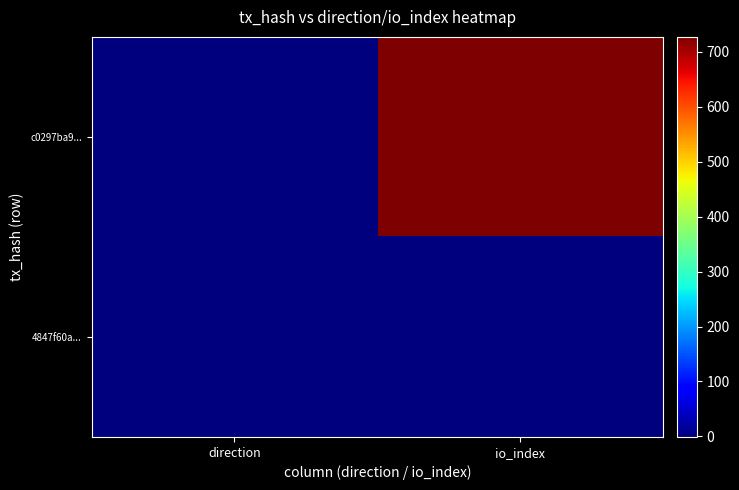

Which series has the widest spread of values?

c0297ba9...